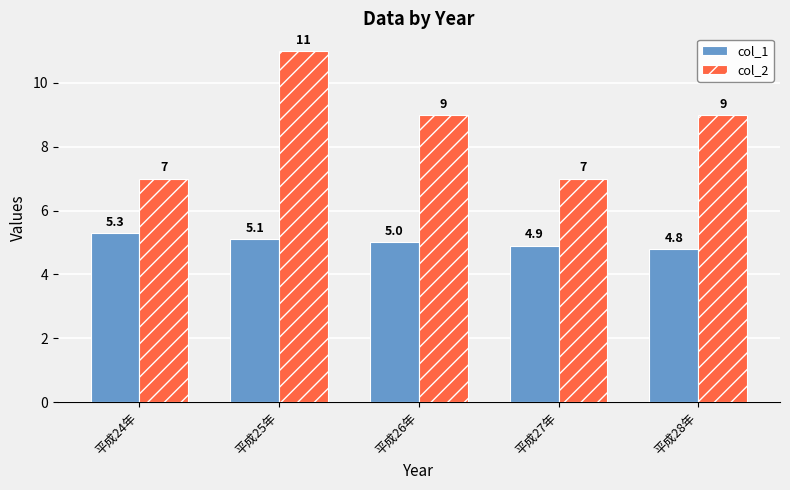

At how many categories does at least one series exceed 5?

5